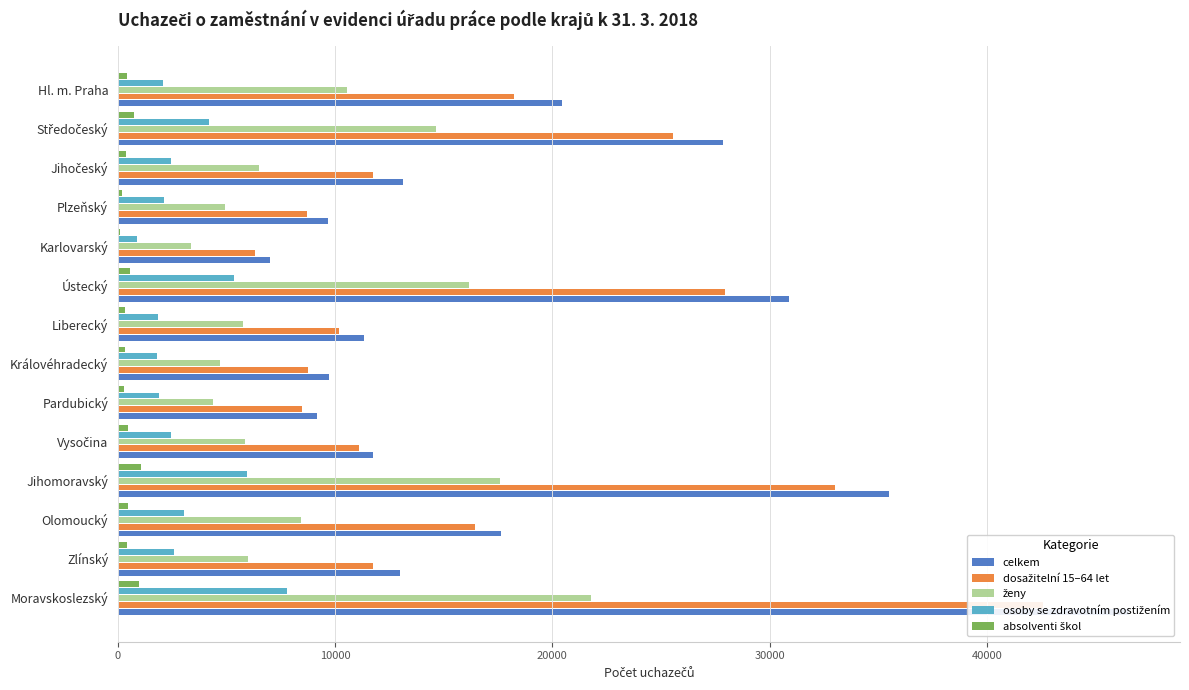

Read the dosažitelní 15–64 let value at Olomoucký, to the nearest 50.

16400